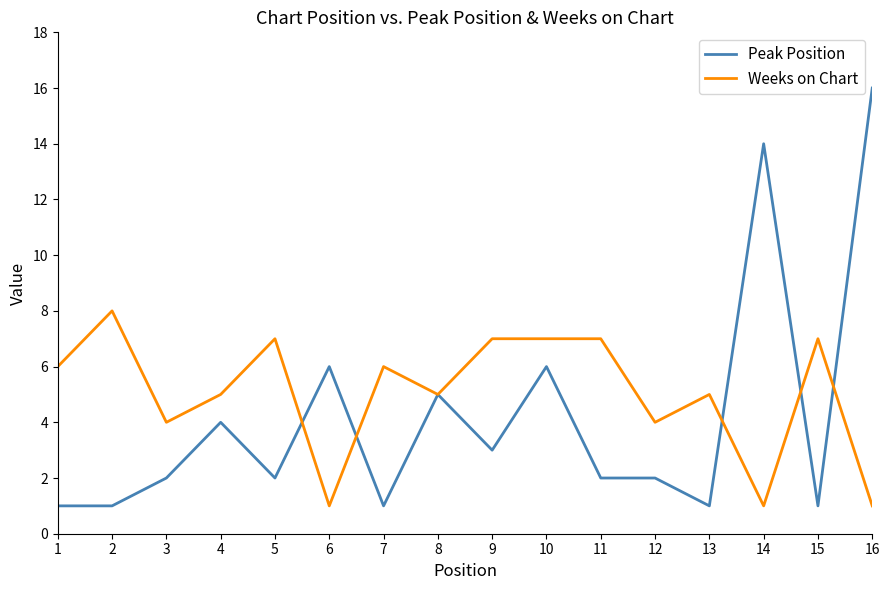

At which category does the chart reach its peak across all series?

16